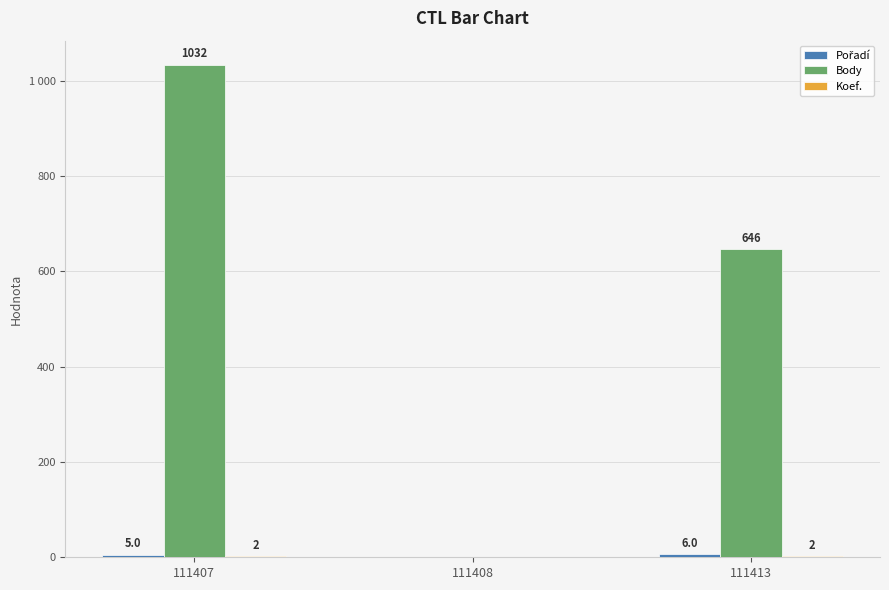

What is the difference between the Body values at 111407 and 111413?

386